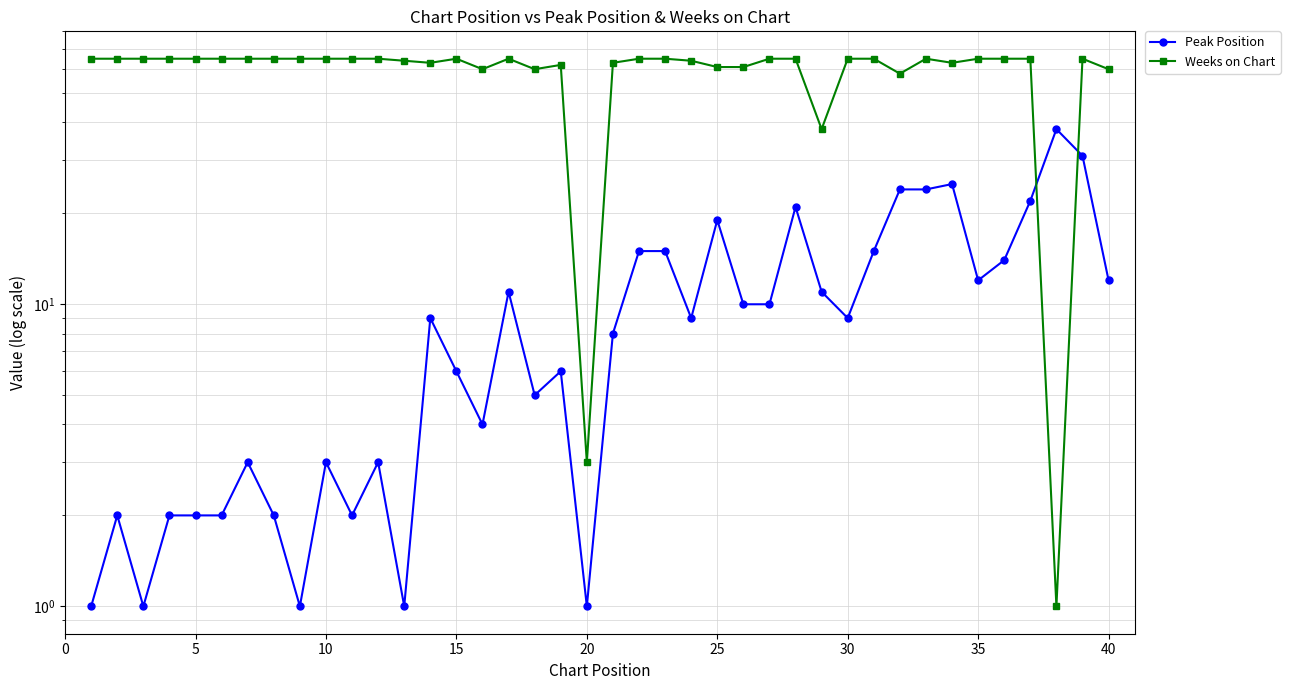

What are all the series names shown in the legend?

Peak Position, Weeks on Chart